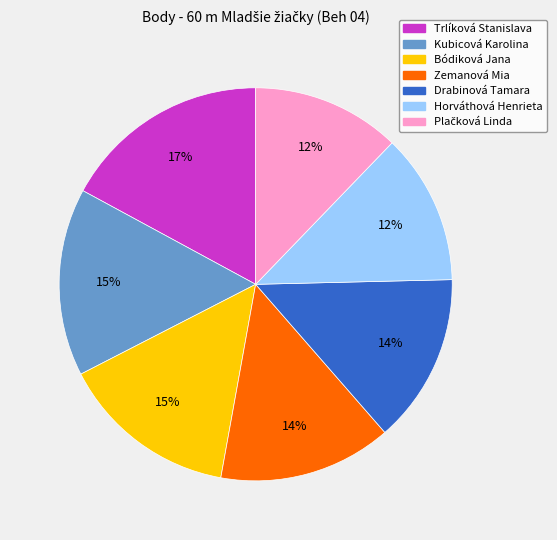

Is it true that Horváthová Henrieta is 12% of the pie?

True